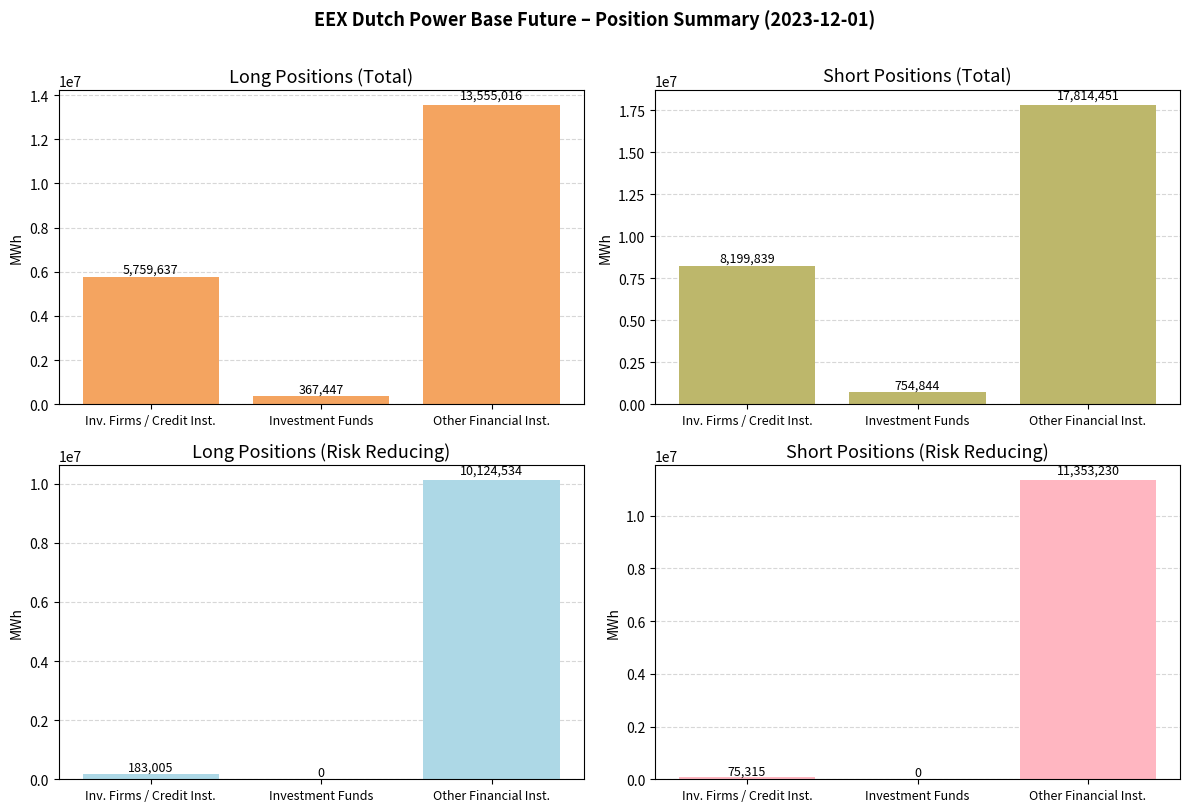

What is the label of the 3rd bar from the right?

Inv. Firms / Credit Inst.